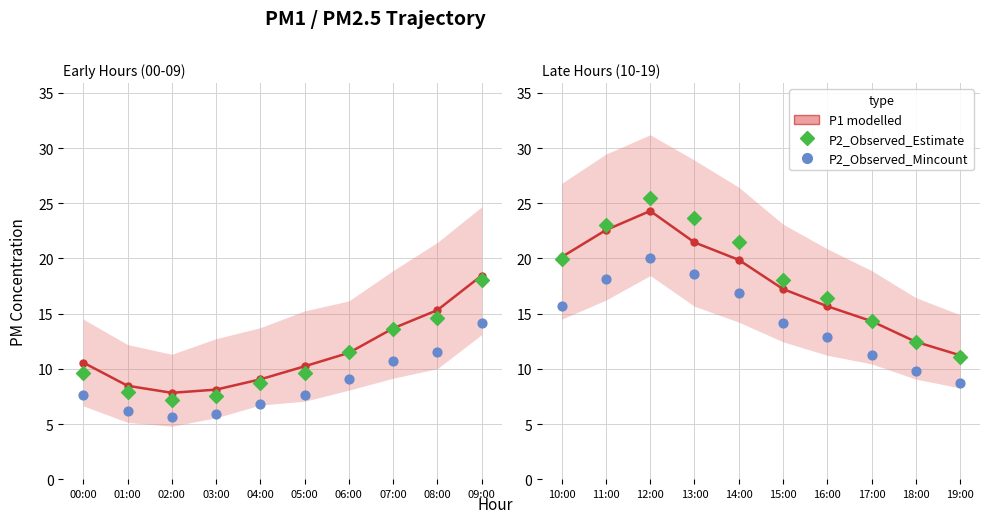

Which series has the largest total across all categories?

P2_Observed_Estimate